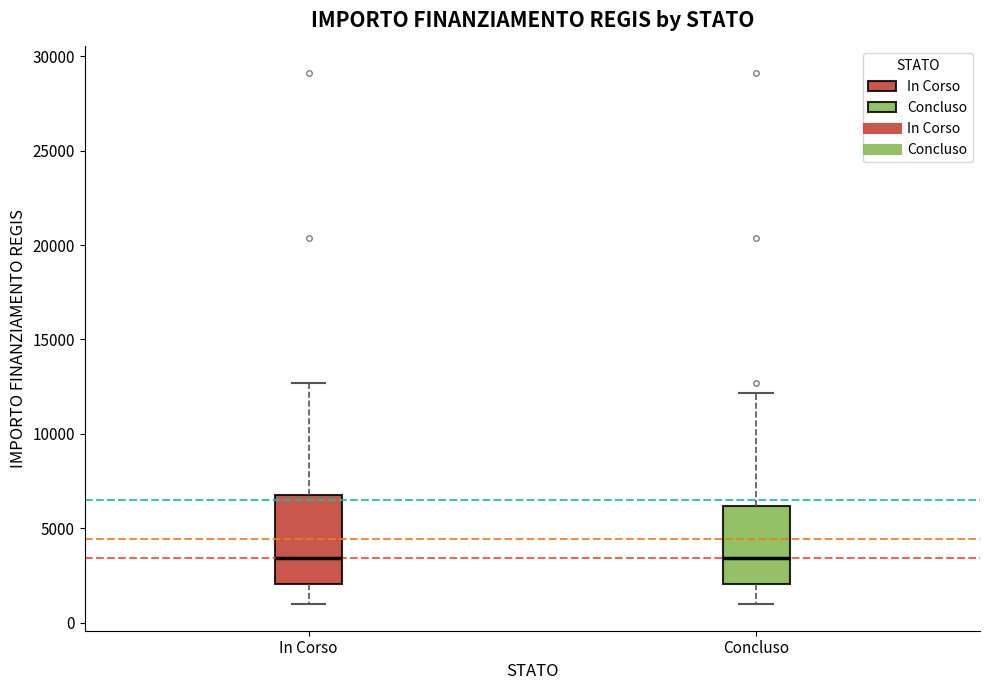

Reading left to right, read every box against the y-axis: the position of its median line, the range the box covers, and the ends of its whiskers. The values are not printed on the chart, so give them approximately, as read against the axis.

In Corso: median 3500, box 2000 to 7000, whiskers 1000 to 12500
Concluso: median 3500, box 2000 to 6000, whiskers 1000 to 12000